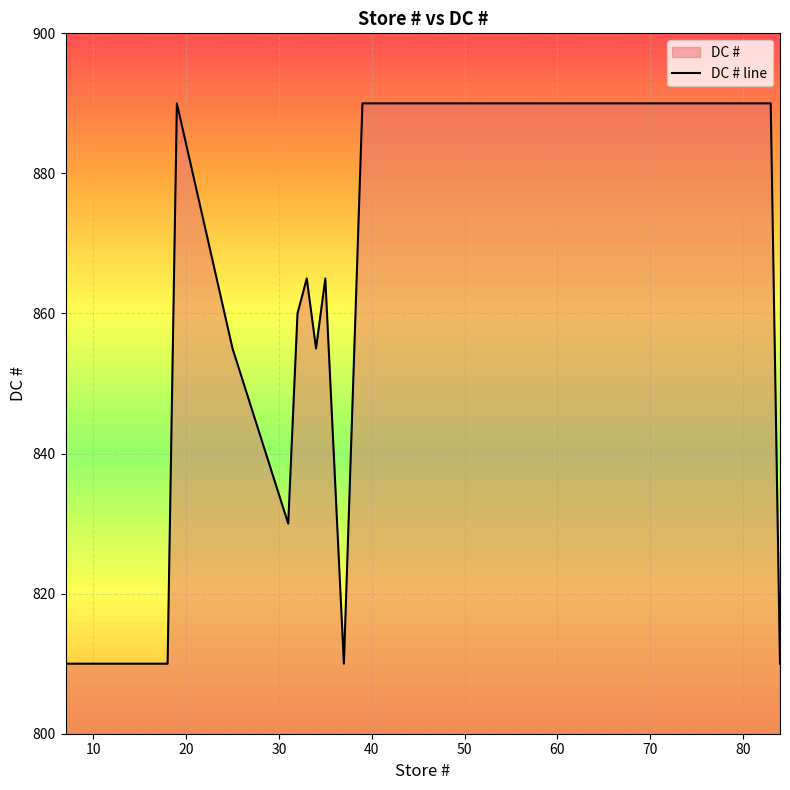

Reading left to right, extract all data points from this chart.

810	810	810	810	810	810	810	810	890	855	830	860	865	855	865	810	890	890	890	890	890	890	890	890	890	890	890	890	890	890	890	890	890	890	890	890	890	890	890	810